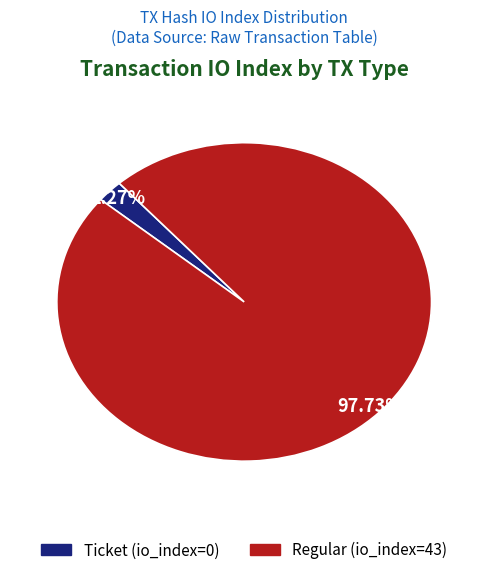

Which category has the biggest portion of the pie?

Regular (io_index=43)